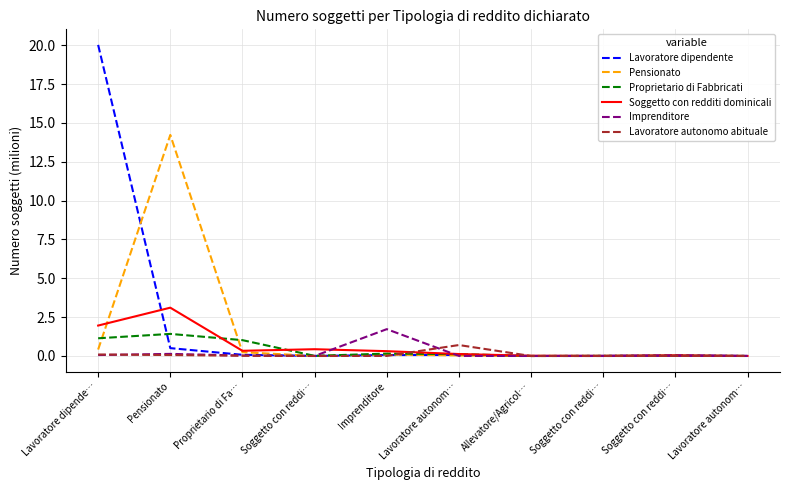

Which series has the largest total across all categories?

Lavoratore dipendente